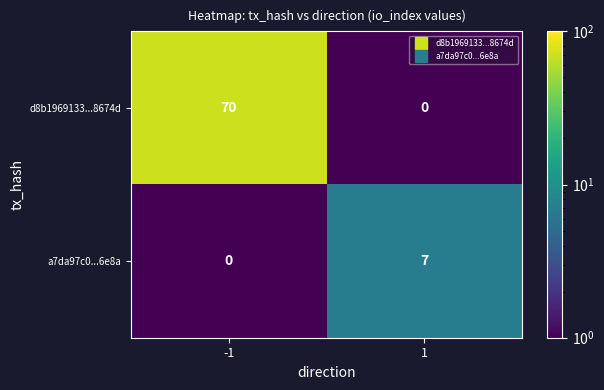

Between -1 and 1, which series saw the biggest shift?

d8b1969133...8674d